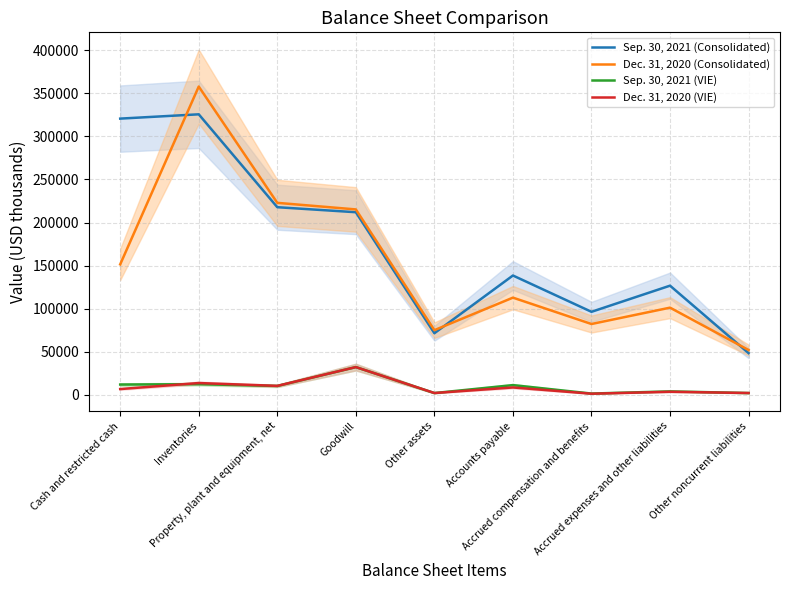

Is it true that Sep. 30, 2021 (Consolidated) equals 96434 at Accrued compensation and benefits?

True